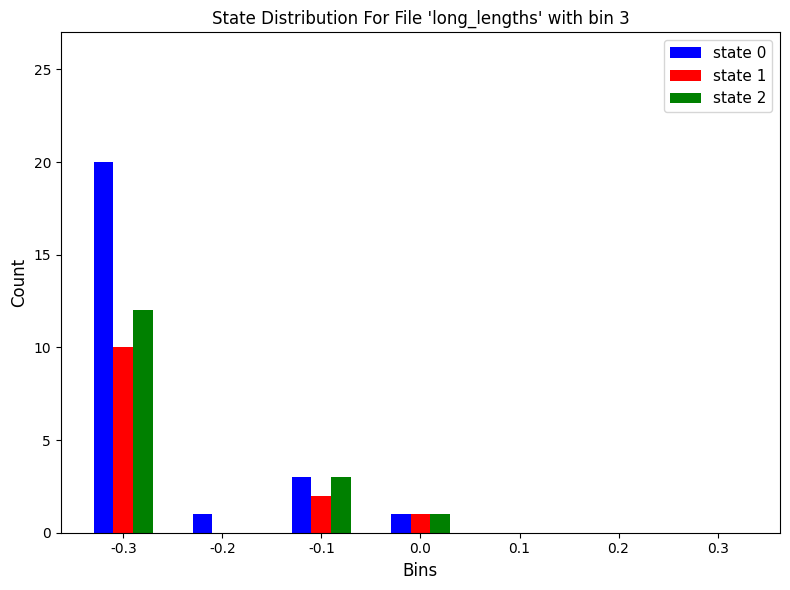

Reading left to right, list all the values displayed in this chart.

state 0: -0.3=20	-0.2=1	-0.1=3	0.0=1	0.1=0	0.2=0	0.3=0
state 1: -0.3=10	-0.2=0	-0.1=2	0.0=1	0.1=0	0.2=0	0.3=0
state 2: -0.3=12	-0.2=0	-0.1=3	0.0=1	0.1=0	0.2=0	0.3=0